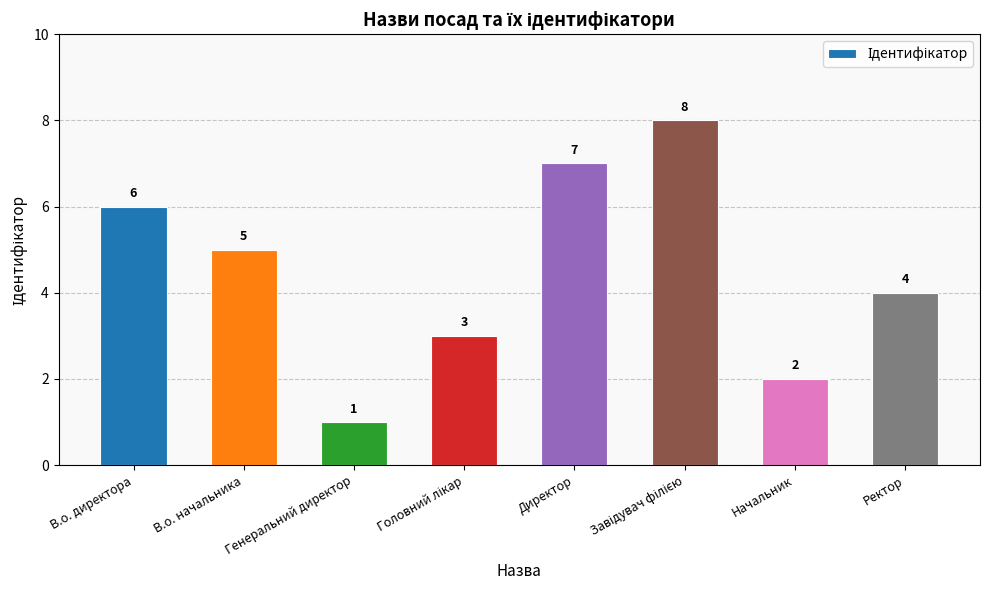

What is the minimum value shown in the chart?

1